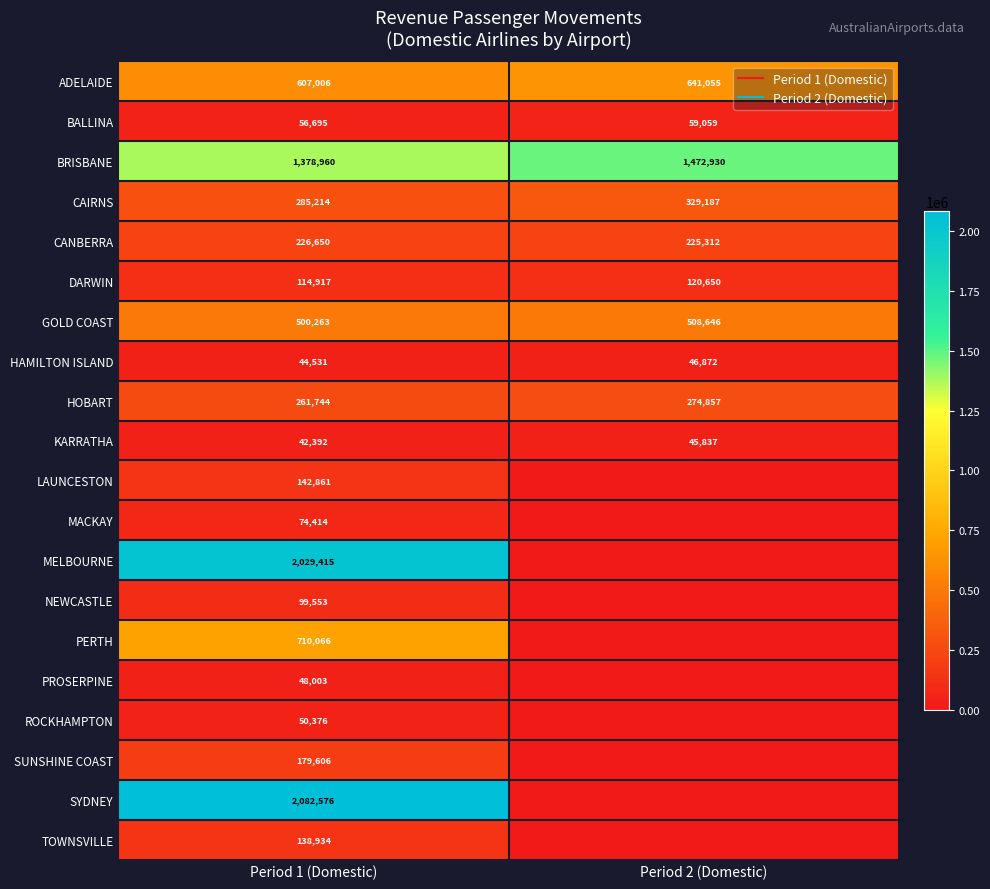

How many series are shown in this chart?

20